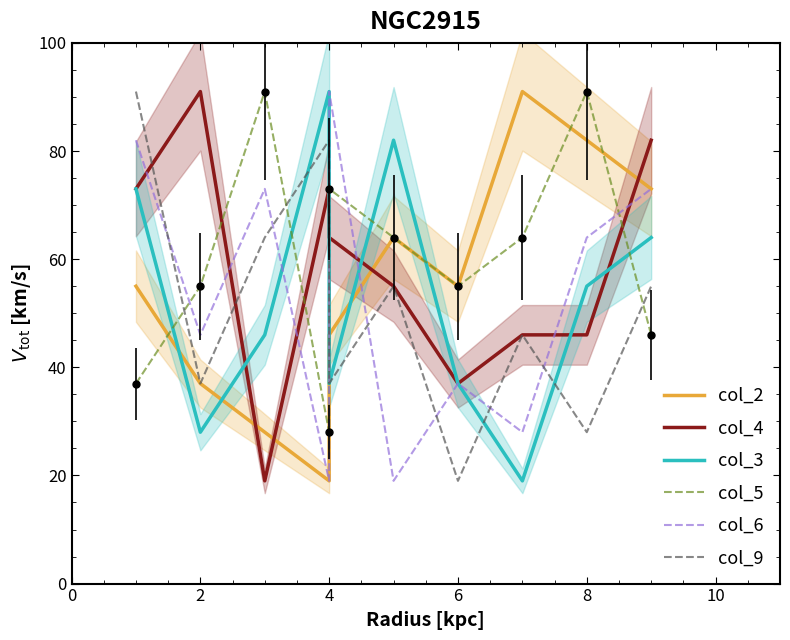

How many lines are shown in the chart?

6